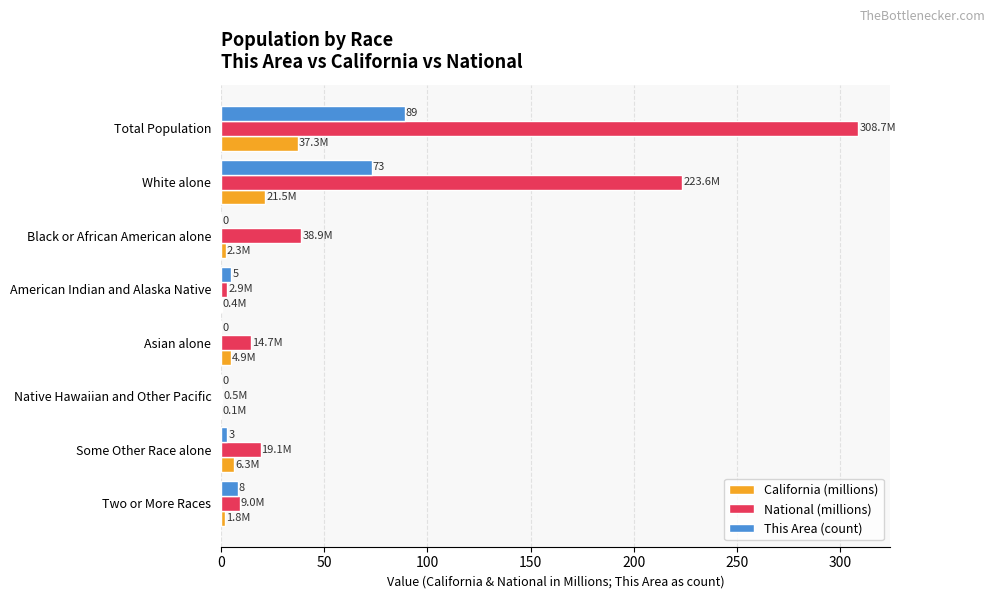

What is the maximum value for This Area (count)?

89.0